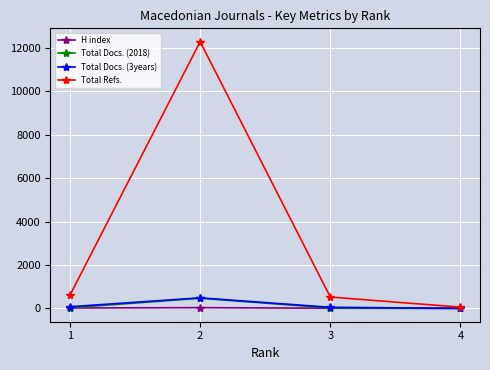

Which series has the widest spread of values?

Total Refs.